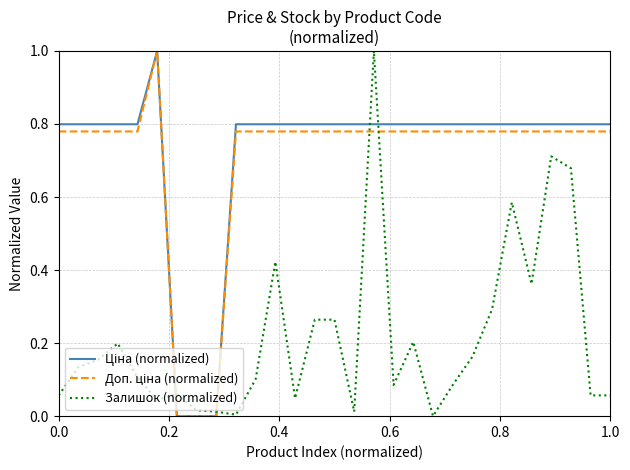

What is the maximum value for Залишок (normalized)?

1.0